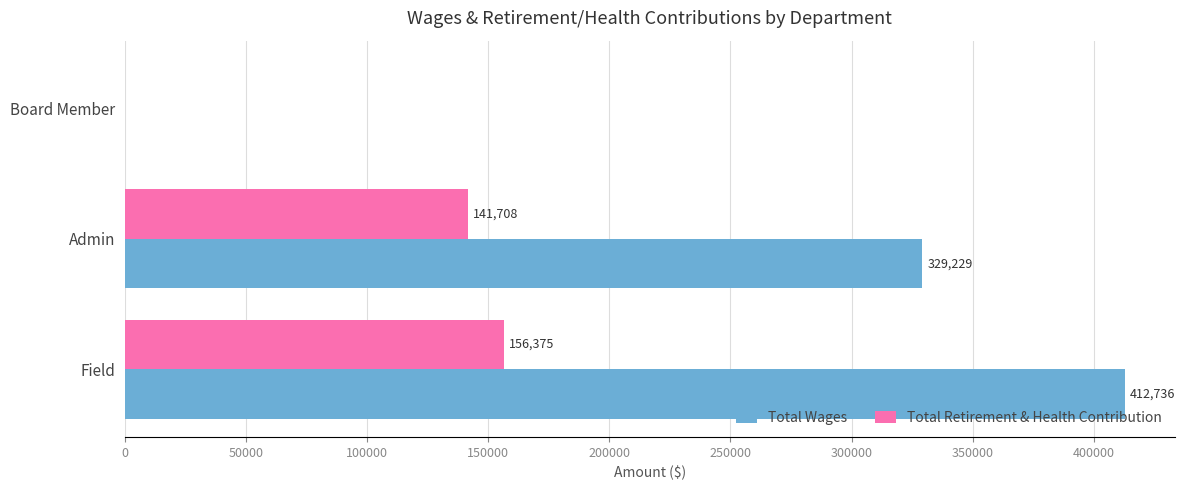

How many Total Wages values are between 0 and 412736?

3